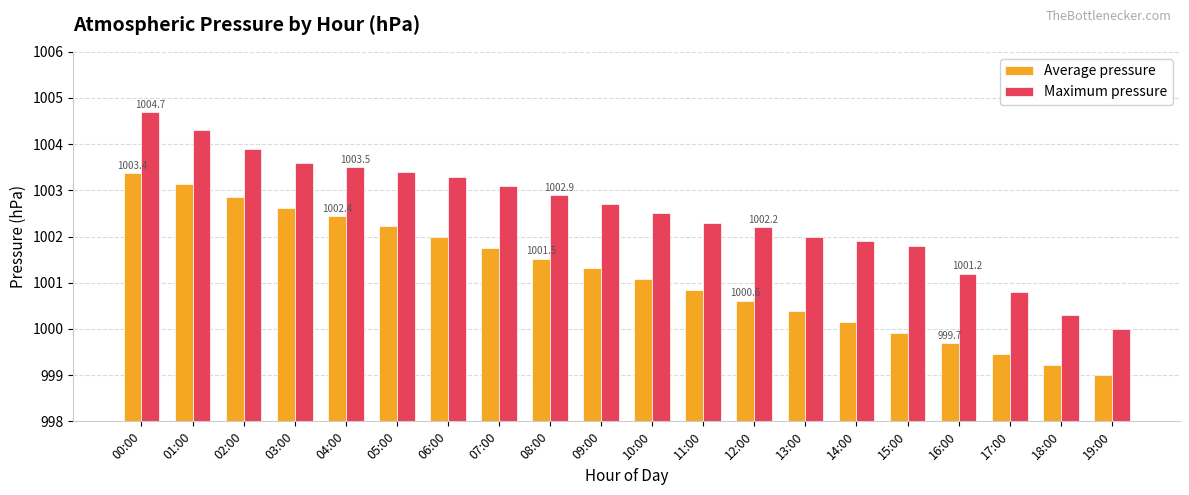

How many bars are there in each group?

2